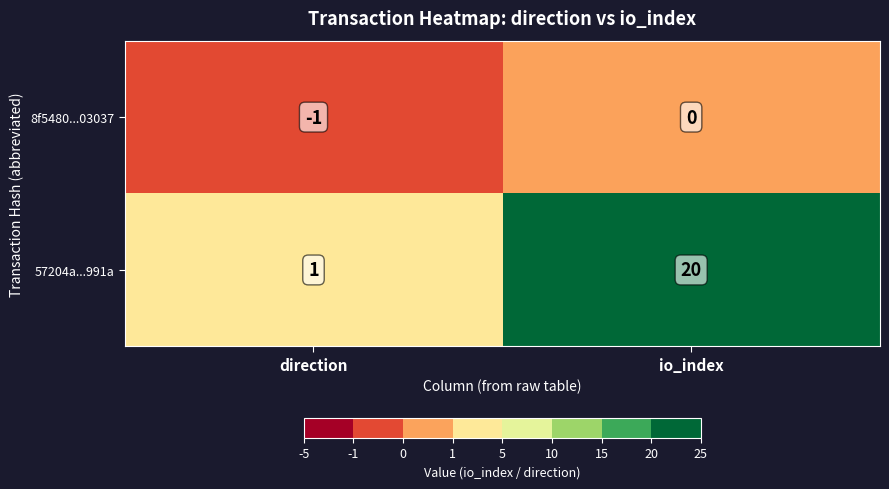

At which category does the chart reach its minimum across all series?

direction